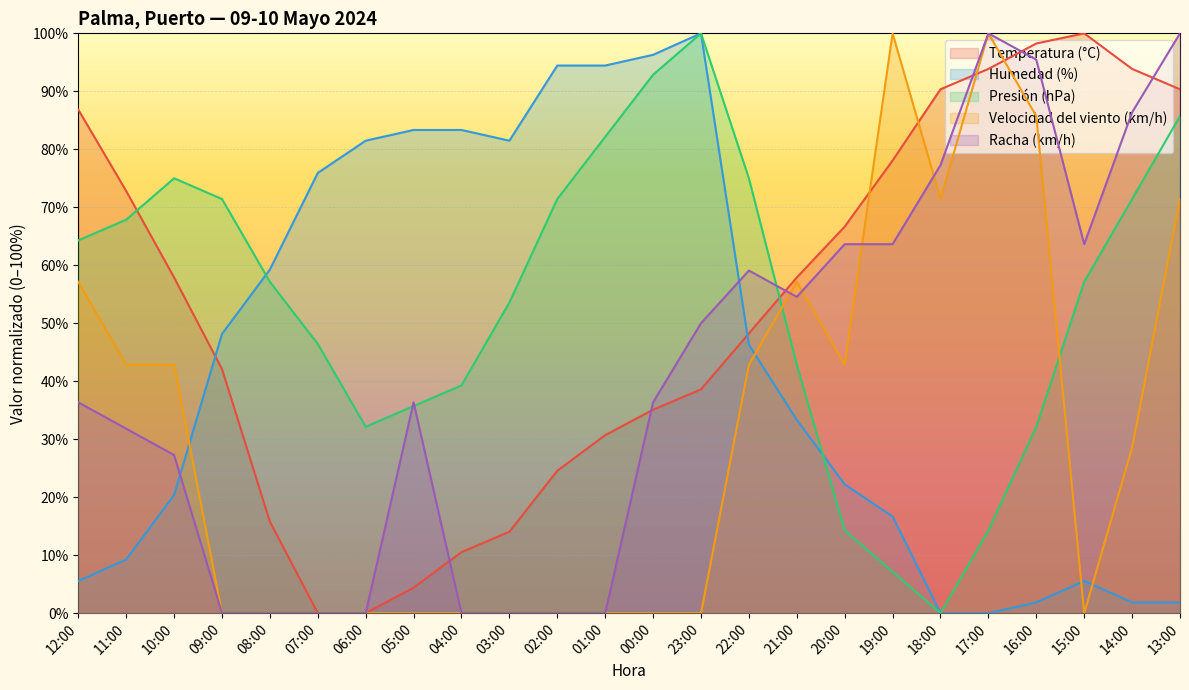

How many categories are shown in the chart?

24